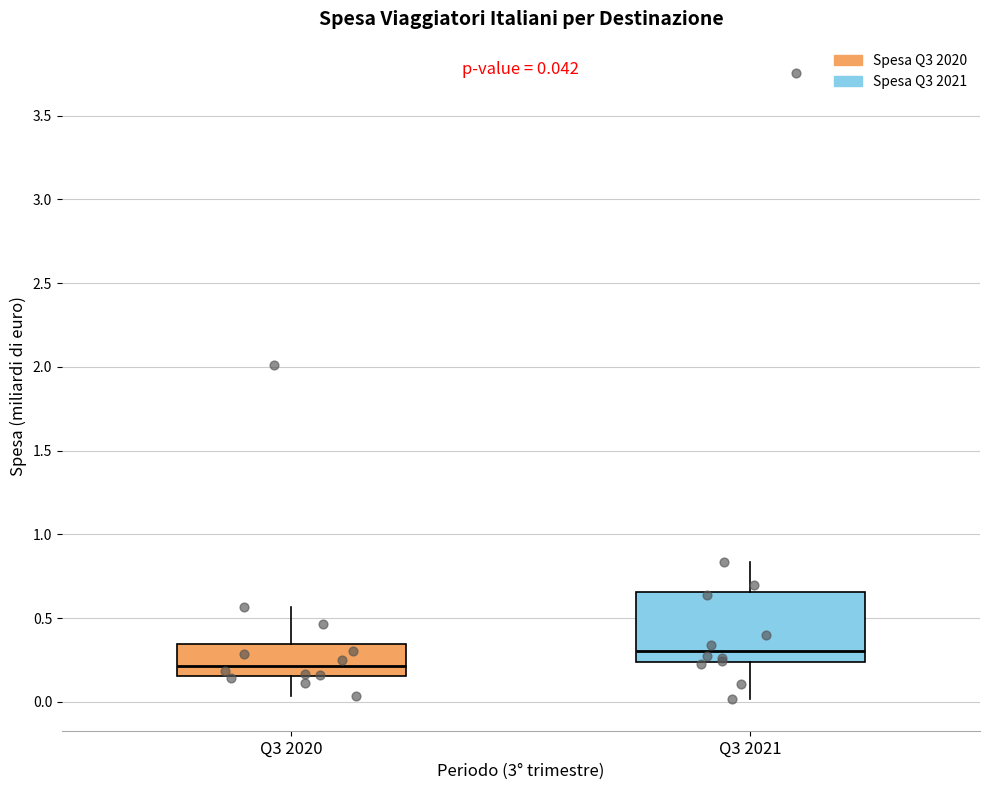

Which box's median line is the highest?

Q3 2021